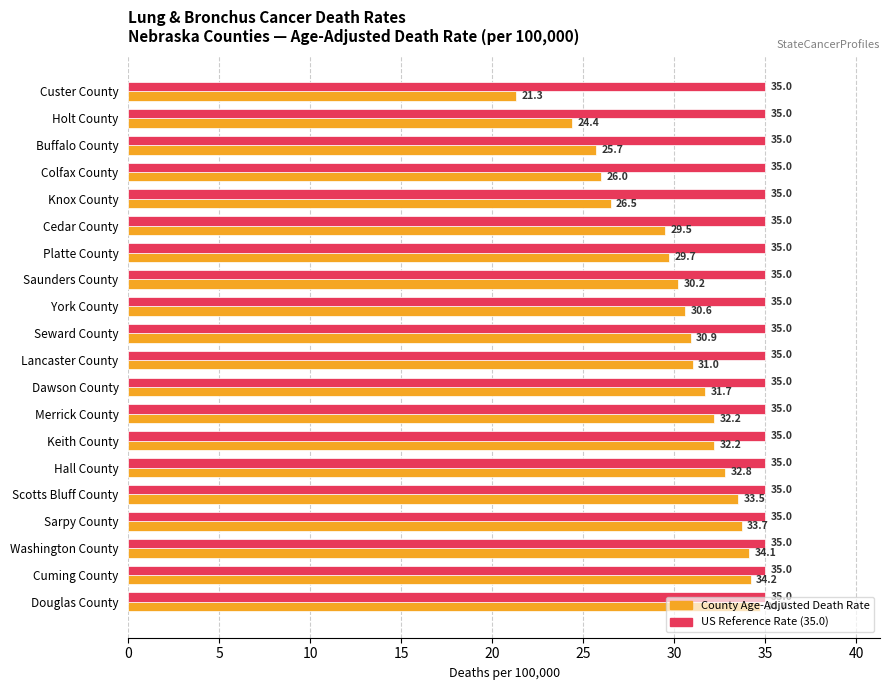

What is the difference between the highest and lowest values at Cuming County?

0.8